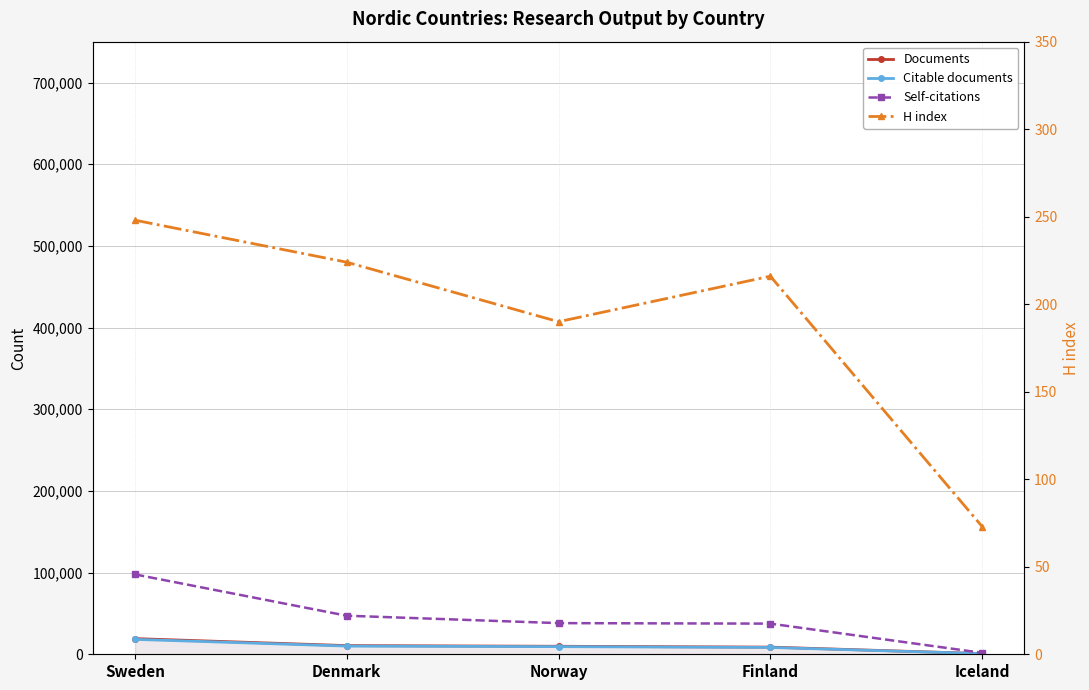

What are all the series names shown in the legend?

Documents, Citable documents, Self-citations, H index